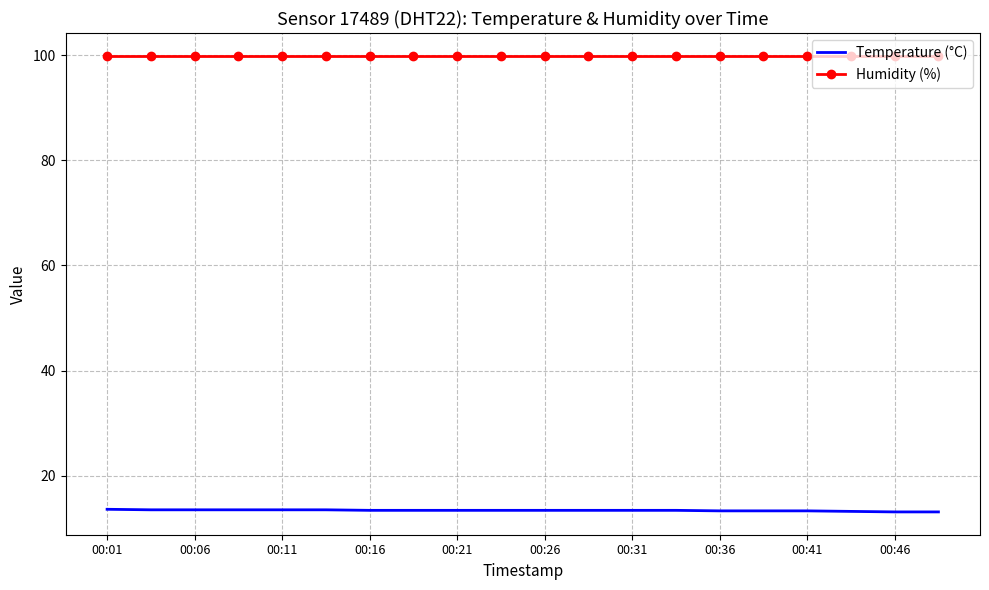

List the series in order of their overall mean, highest first.

Humidity (%), Temperature (°C)